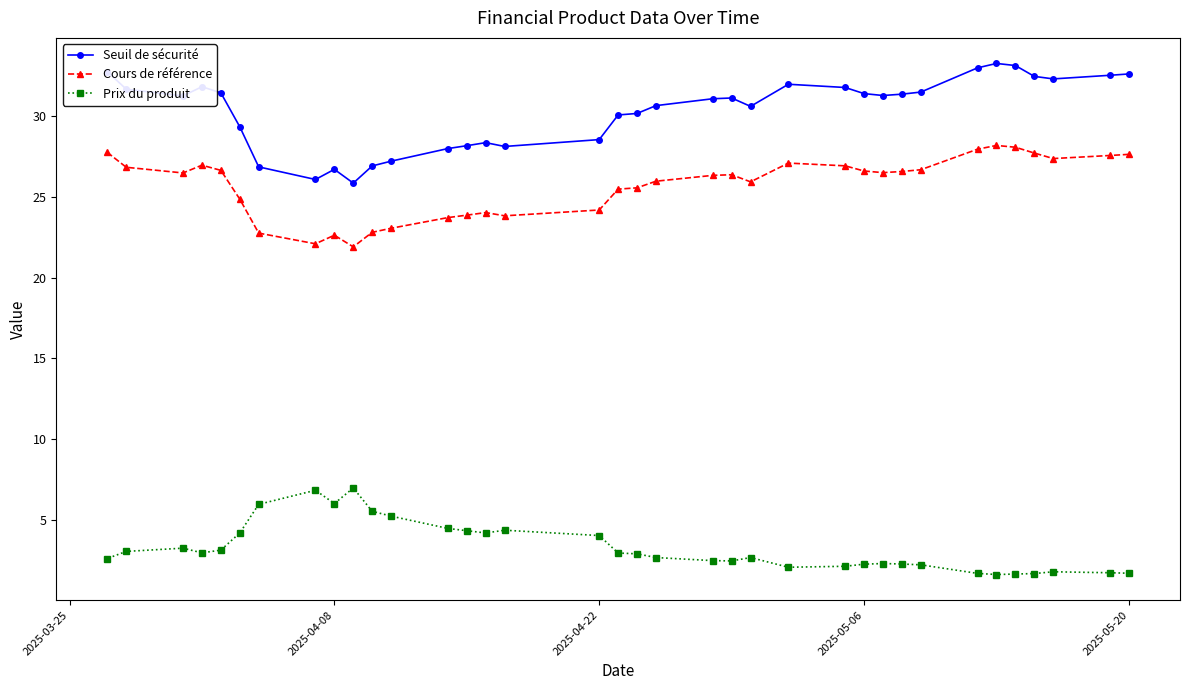

Rank the series by their average value, from highest to lowest.

Seuil de sécurité, Cours de référence, Prix du produit